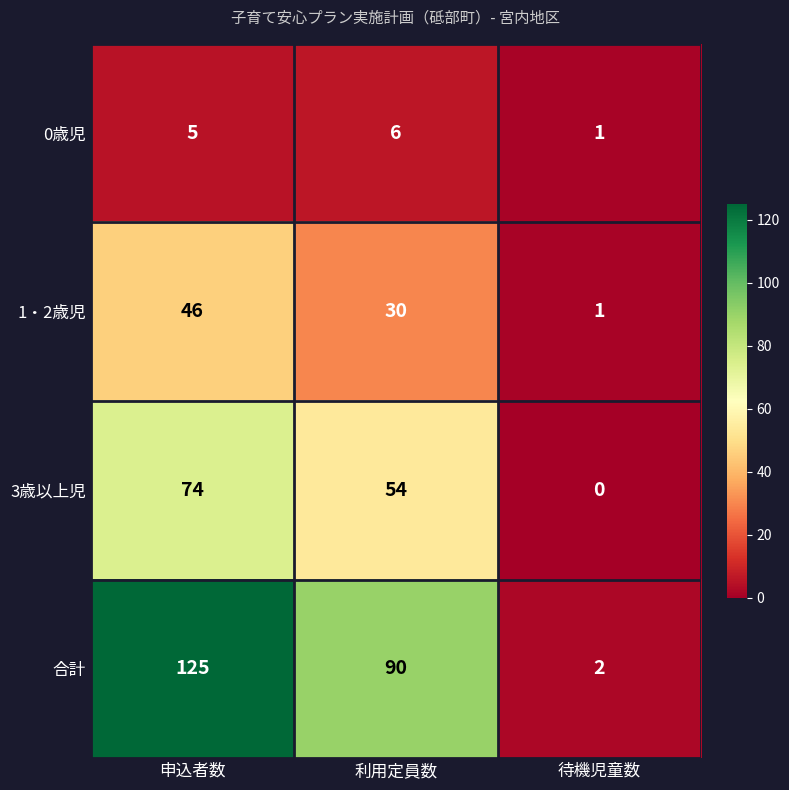

List the series in order of their overall mean, lowest first.

0歳児, 1・2歳児, 3歳以上児, 合計